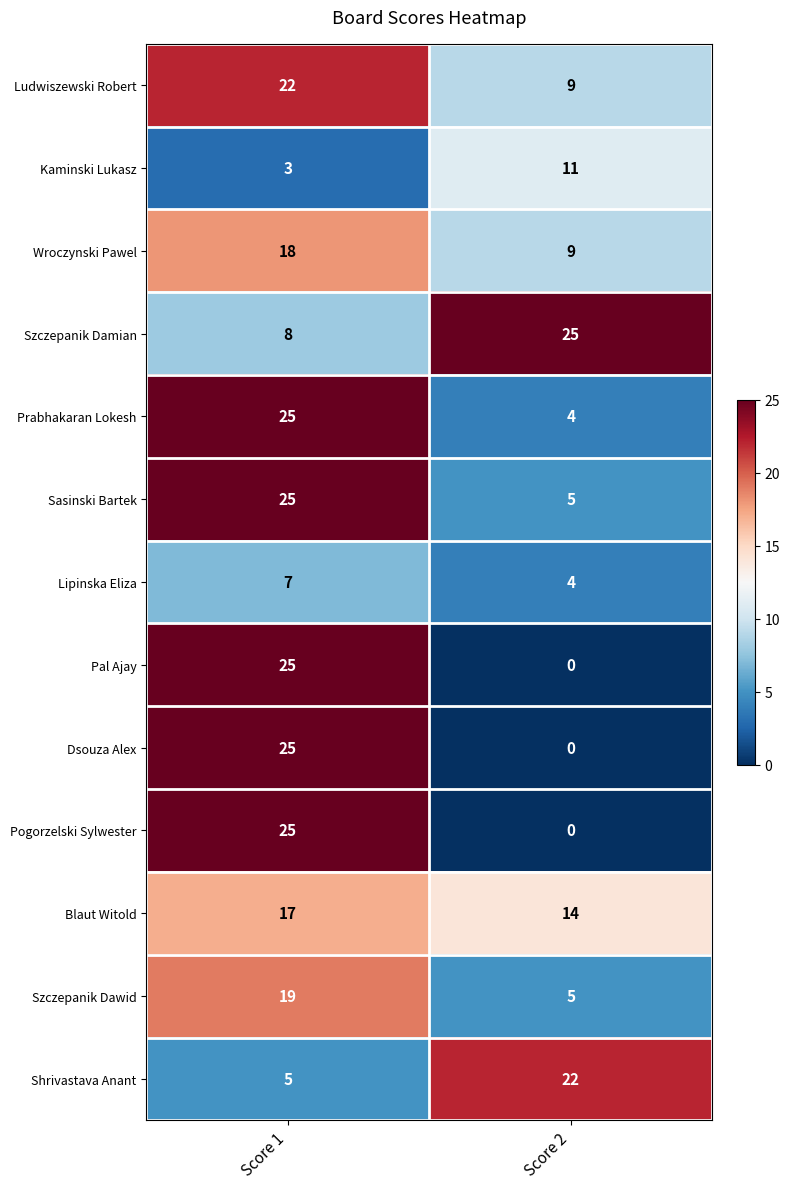

What is the difference between the Shrivastava Anant values at Score 2 and Score 1?

17